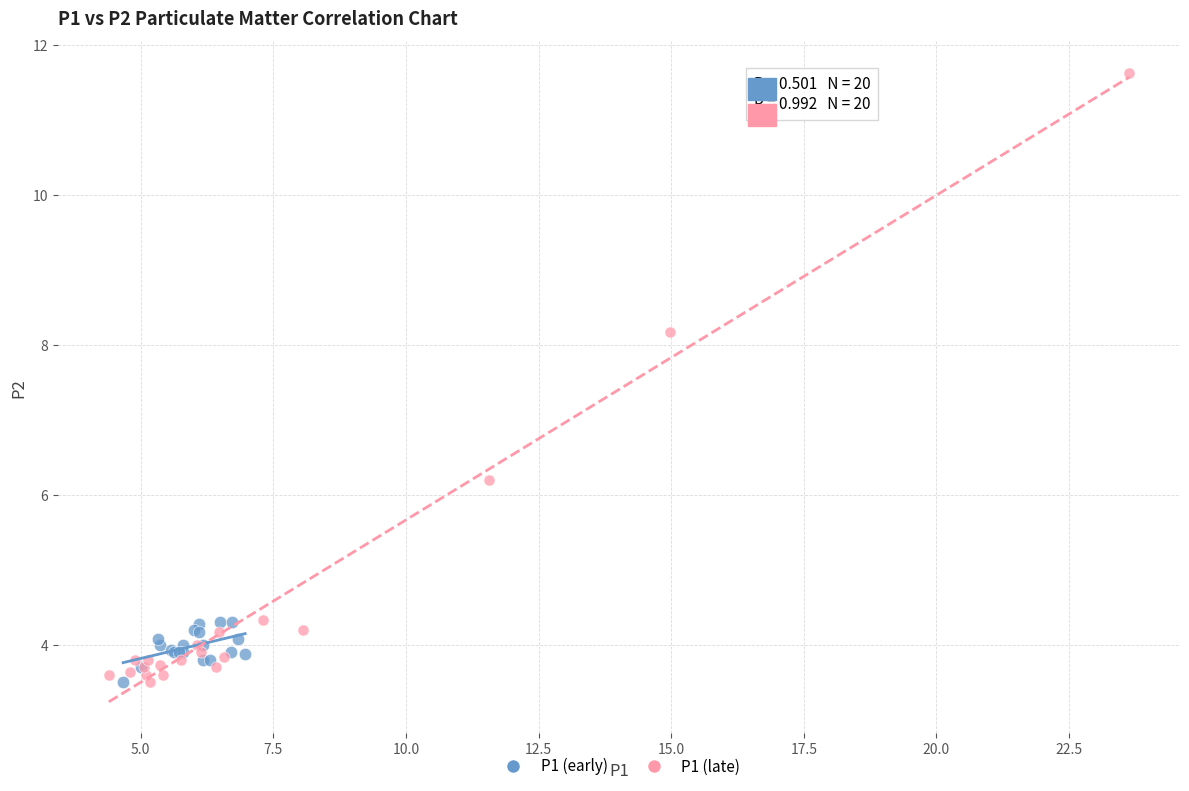

Which series reaches the maximum Y coordinate?

P1 (late)